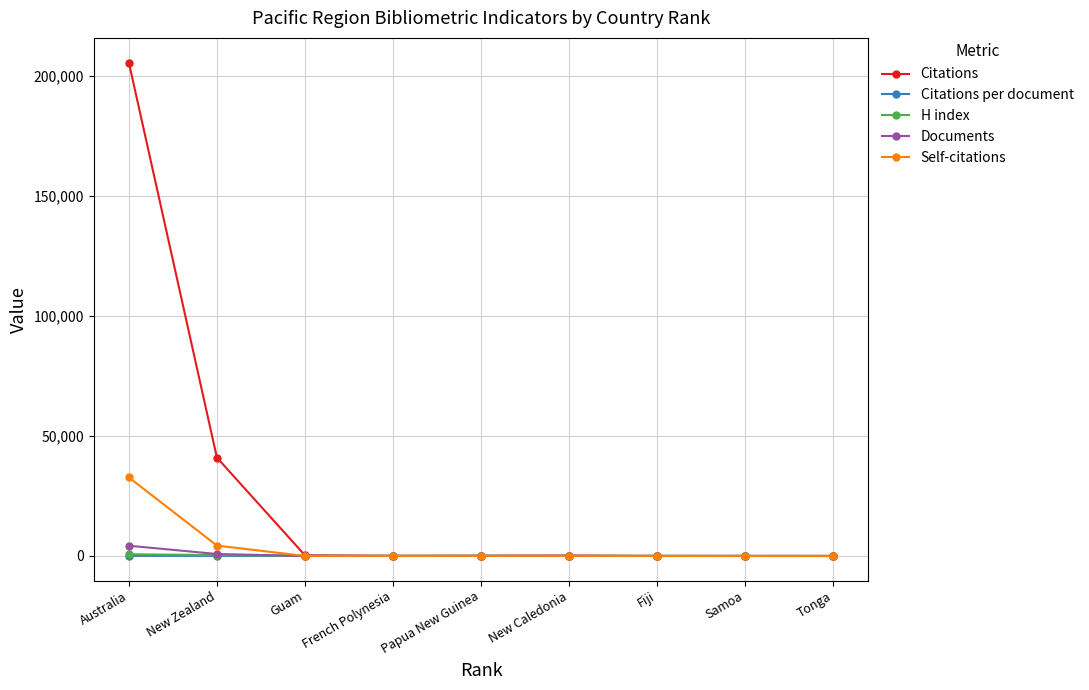

How many lines are shown in the chart?

5